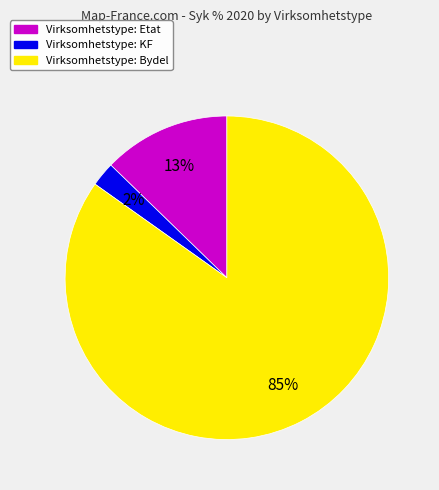

Does any single category account for the majority?

Yes